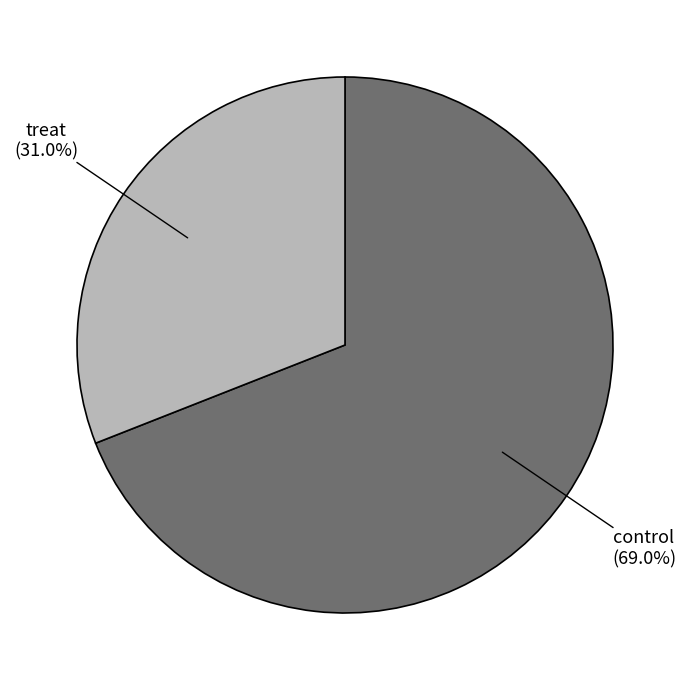

What is the ratio of the value at treat to the value at control?

0.4